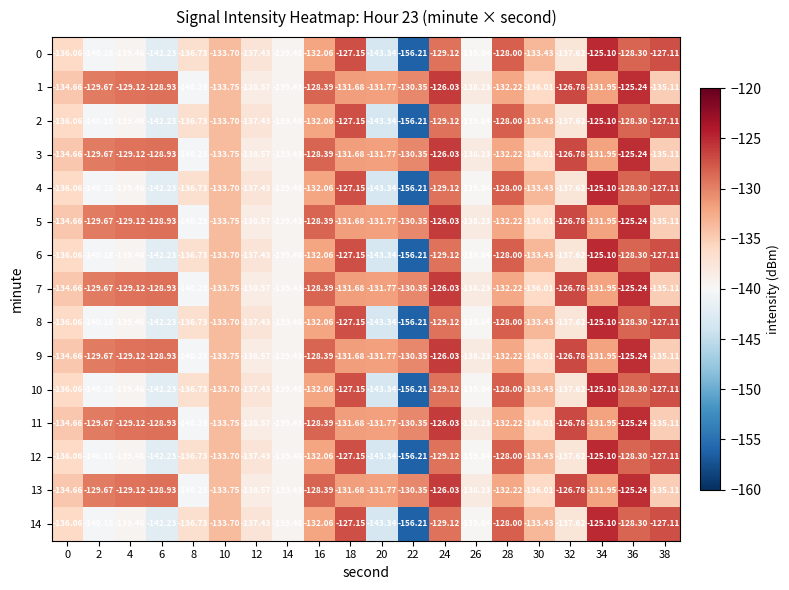

What is the total value across all series at 36?

-1903.1